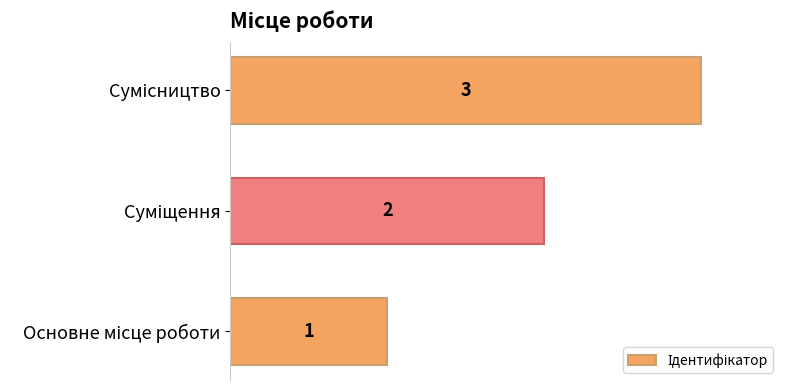

What is the sum of all values?

6